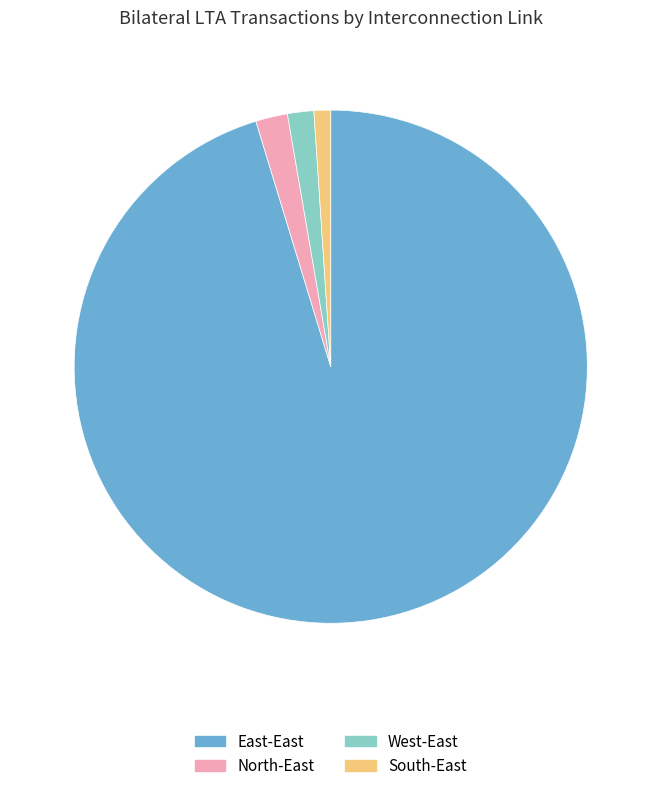

How many segments does this pie chart have?

4